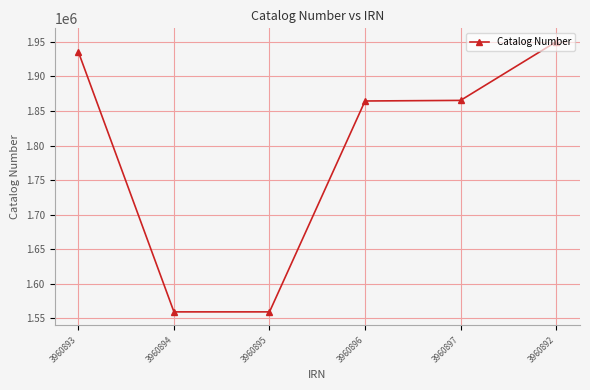

What is the label of the 3rd point from the right?

3960896